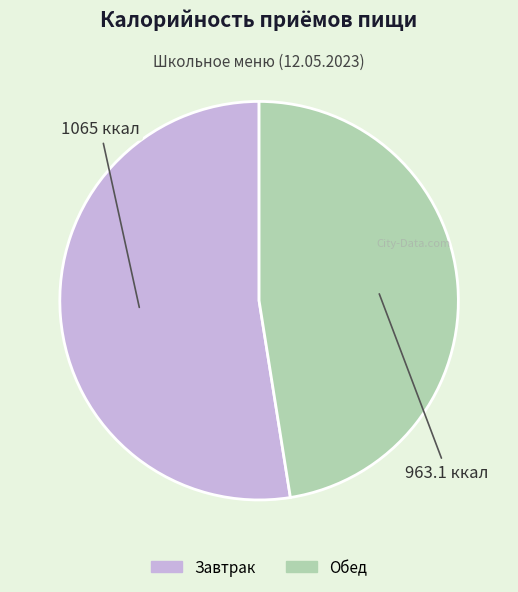

True or false: Завтрак accounts for 53% of the total.

True